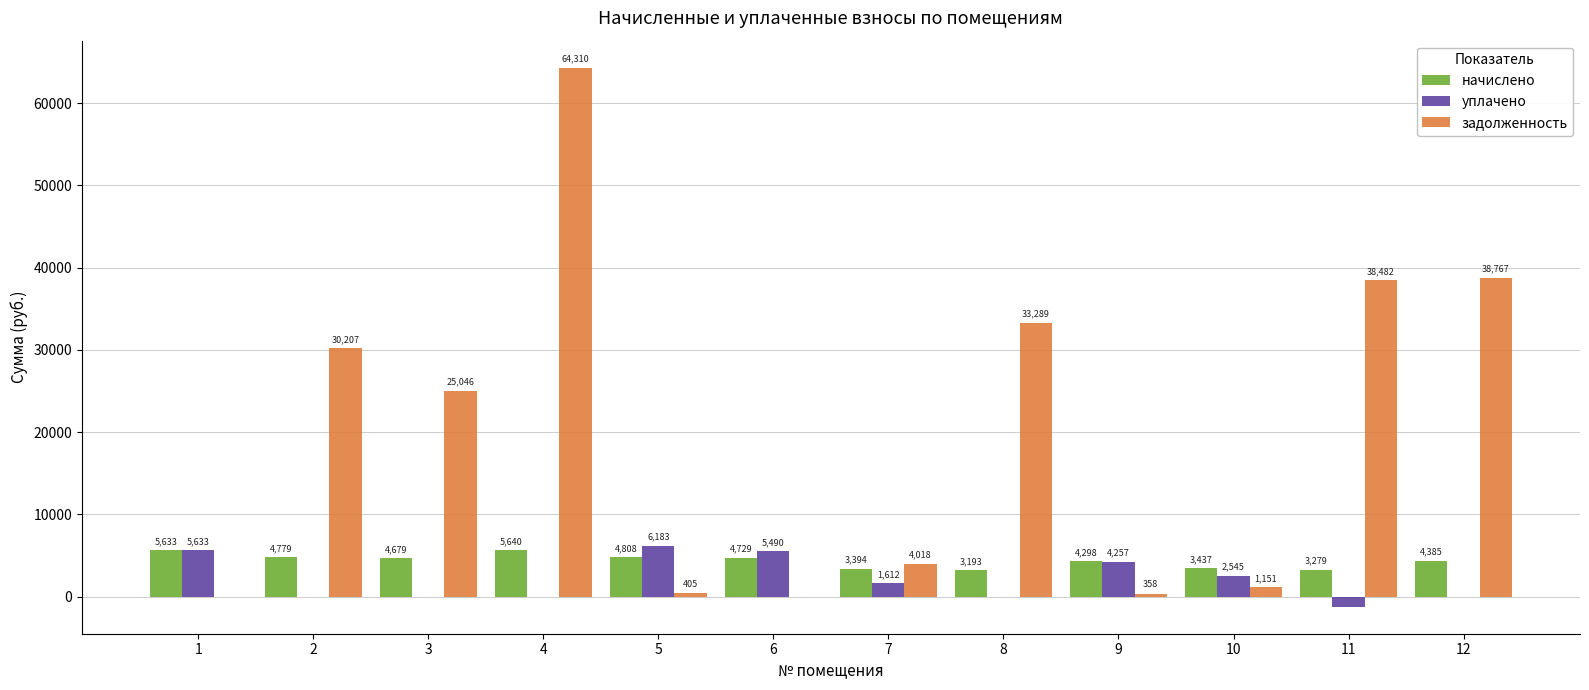

Read the задолженность value at 11.

38481.6